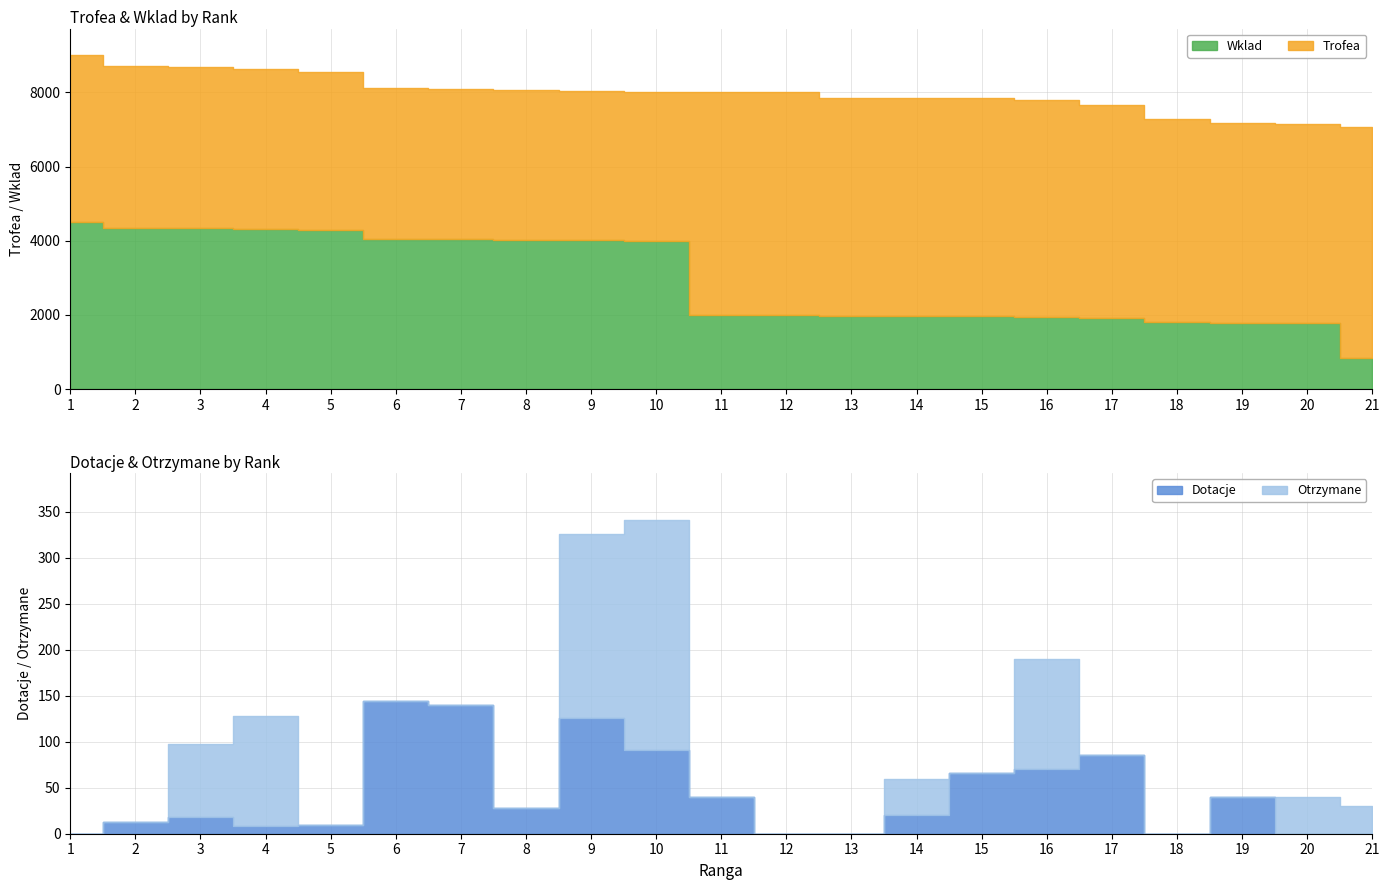

What value does the Otrzymane series have at 3, to the nearest 50?

100